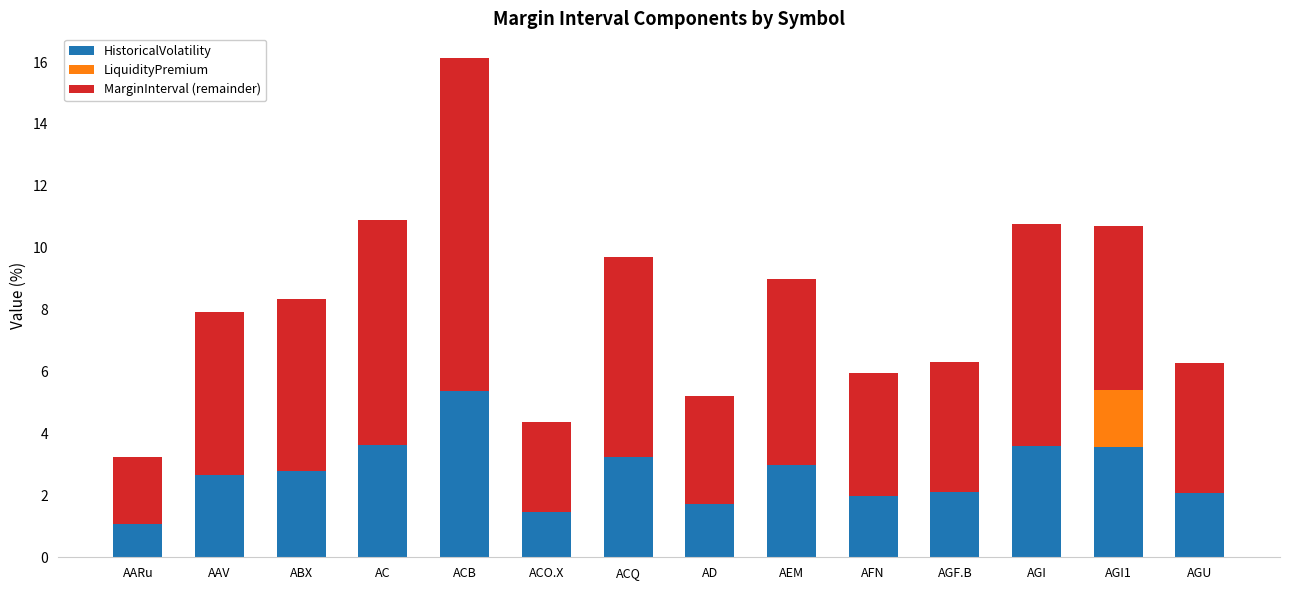

At which category is the sum across all series the highest?

ACB